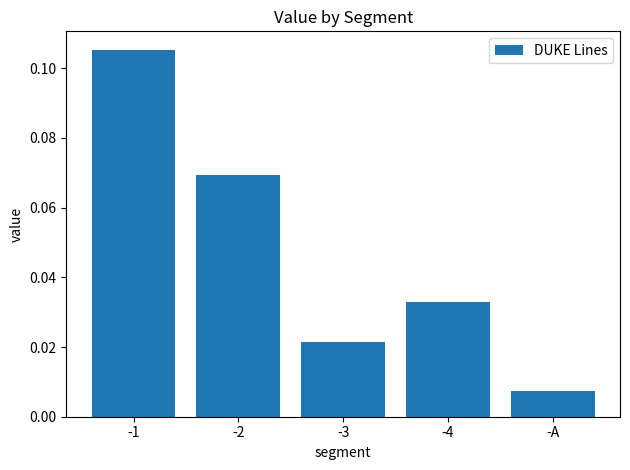

Rank the categories by value from highest to lowest.

-1, -2, -4, -3, -A